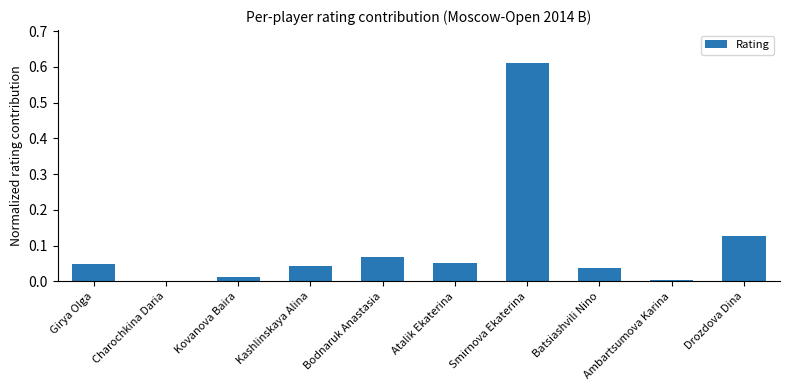

Is it true that the value at Ambartsumova Karina is 0.0?

True